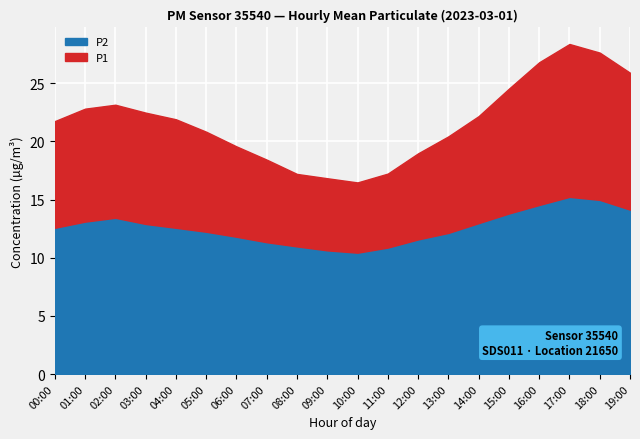

How many data points in P2 are less than 12?

7